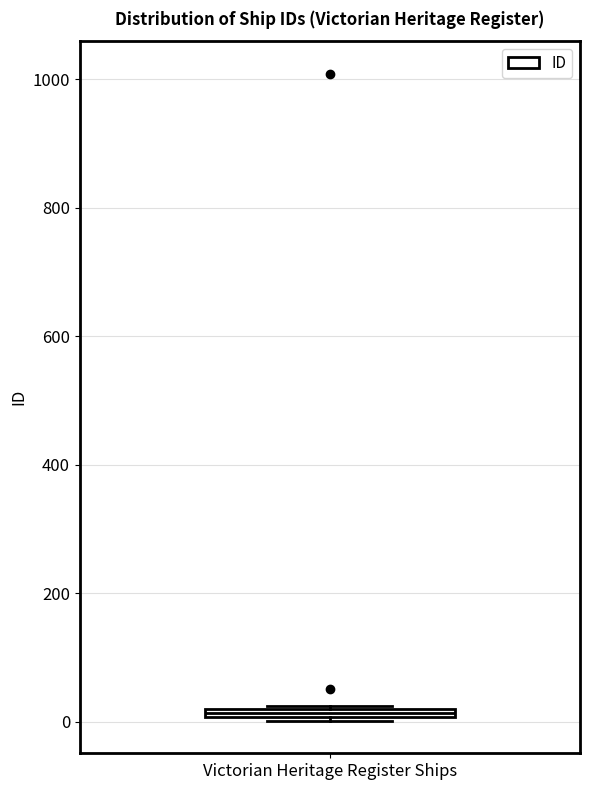

Where is the upper edge of the box for Victorian Heritage Register Ships on the y-axis? The values are not printed on the chart, so give them approximately, as read against the axis.

20